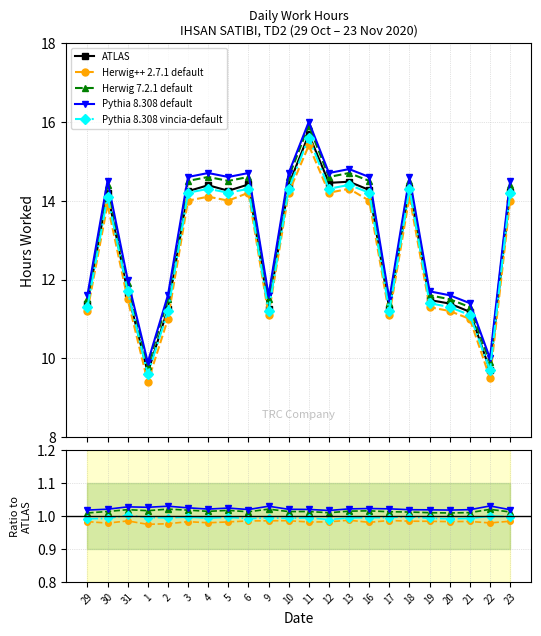

True or false: Herwig 7.2.1 default and Pythia 8.308 default intersect in this chart.

False